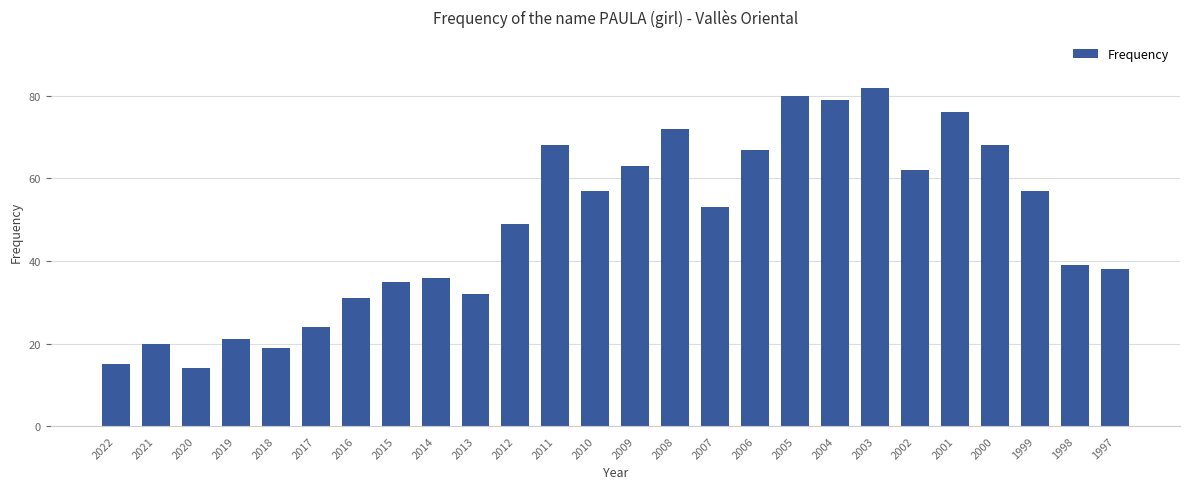

Where is the data nearest to the value 48?

2012